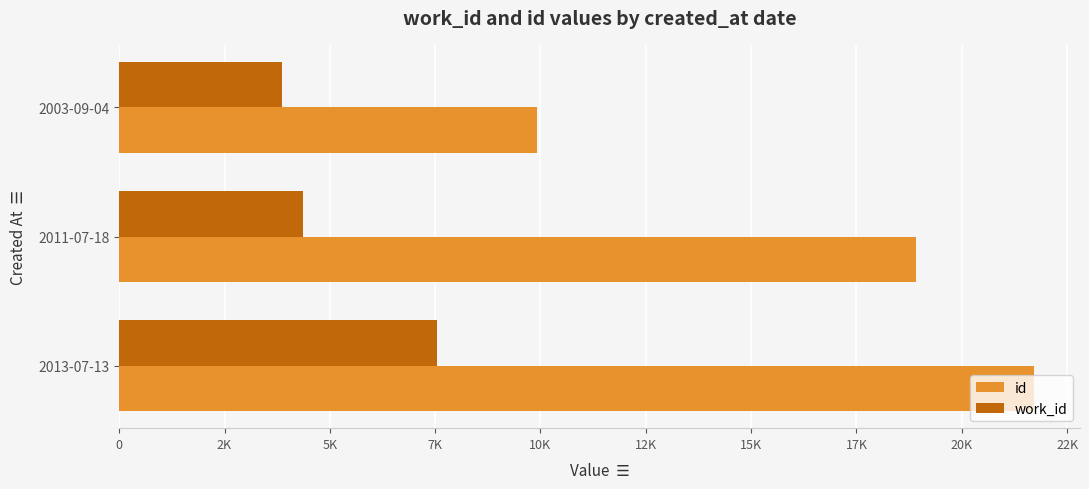

List the series in order of their peak value, highest first.

id, work_id